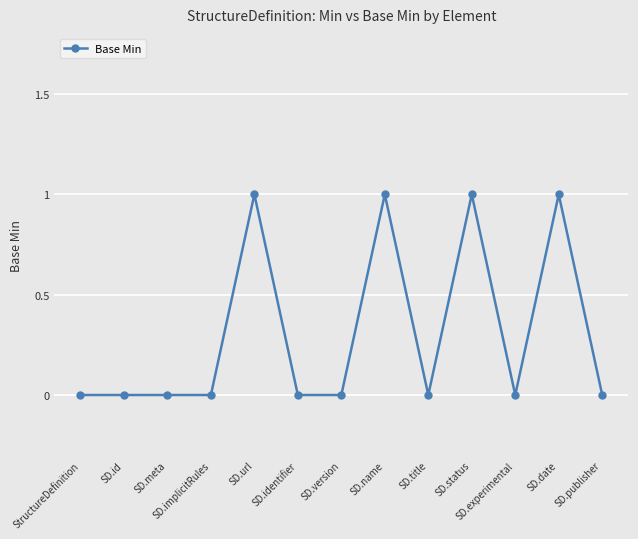

True or false: the data has more than 2 interior local peaks.

True